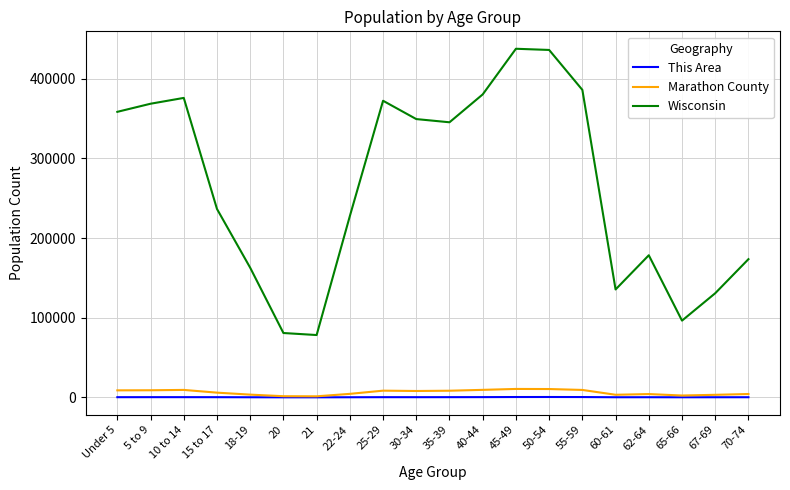

Which series has the widest spread of values?

Wisconsin